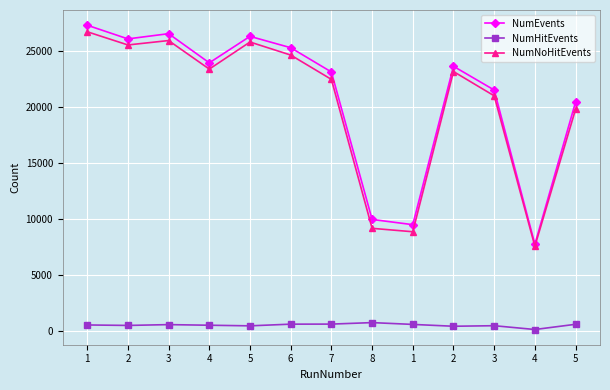

Is the value of NumHitEvents at 3 greater than the value of NumEvents at 7?

No